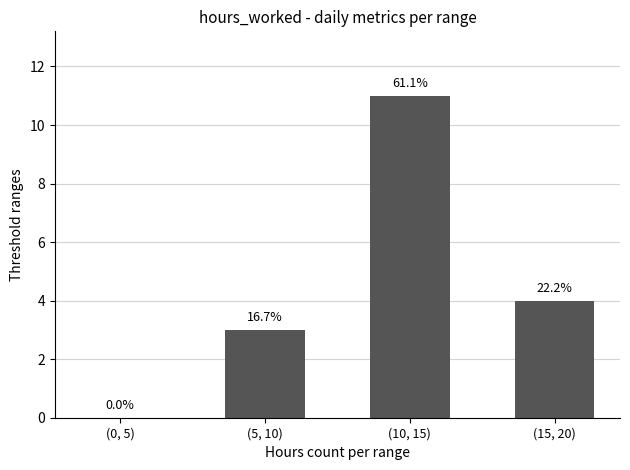

Rank the categories by value from highest to lowest.

(10, 15), (15, 20), (5, 10), (0, 5)